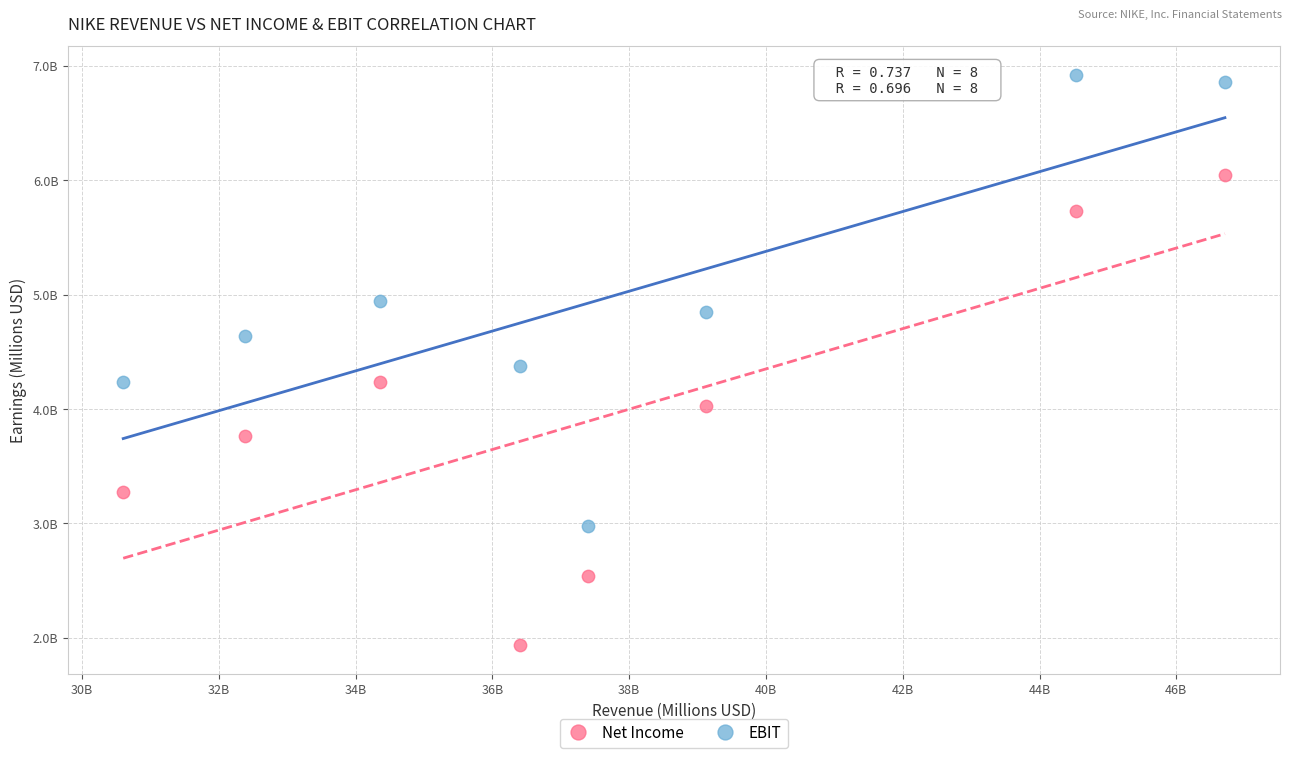

Which series reaches the maximum Y coordinate?

EBIT